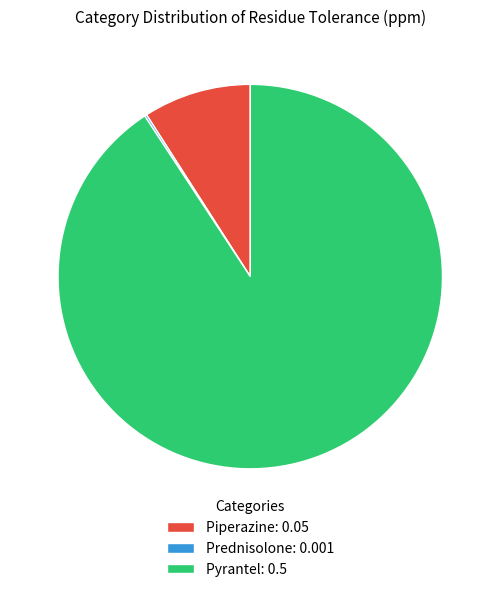

Which slice represents more than half of the pie?

Pyrantel